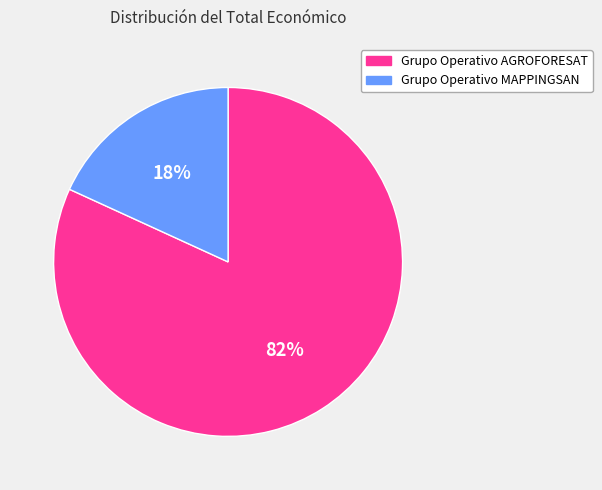

Do Grupo Operativo MAPPINGSAN and Grupo Operativo AGROFORESAT together represent more than half of the pie?

Yes